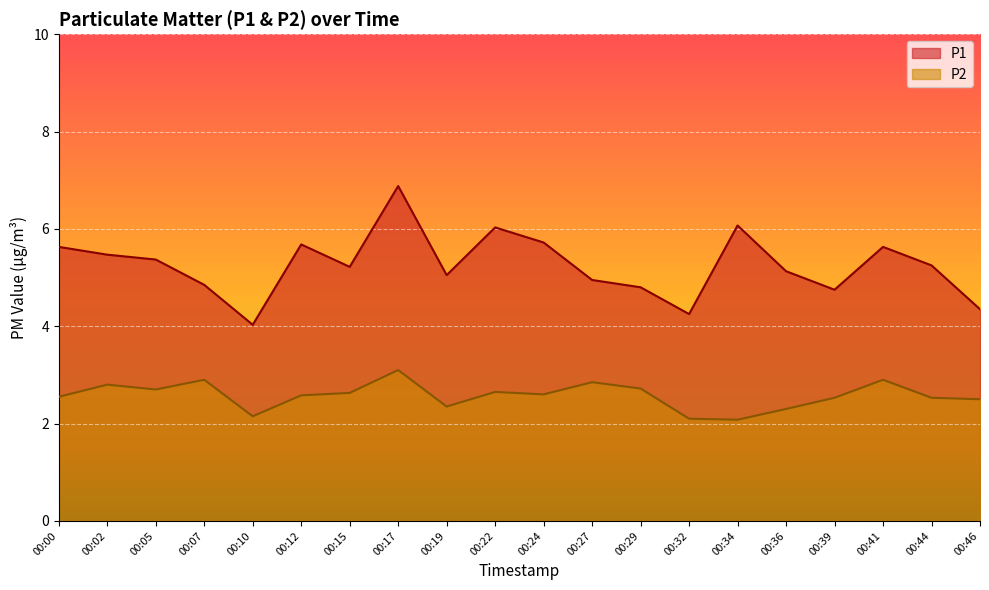

Reading left to right, extract all data points from this chart.

P1: 00:00=5.6	00:02=5.5	00:05=5.4	00:07=4.8	00:10=4.0	00:12=5.7	00:15=5.2	00:17=6.9	00:19=5.0	00:22=6.0	00:24=5.7	00:27=5.0	00:29=4.8	00:32=4.2	00:34=6.1	00:36=5.1	00:39=4.8	00:41=5.6	00:44=5.2	00:46=4.3
P2: 00:00=2.5	00:02=2.8	00:05=2.7	00:07=2.9	00:10=2.1	00:12=2.6	00:15=2.6	00:17=3.1	00:19=2.4	00:22=2.6	00:24=2.6	00:27=2.9	00:29=2.7	00:32=2.1	00:34=2.1	00:36=2.3	00:39=2.5	00:41=2.9	00:44=2.5	00:46=2.5